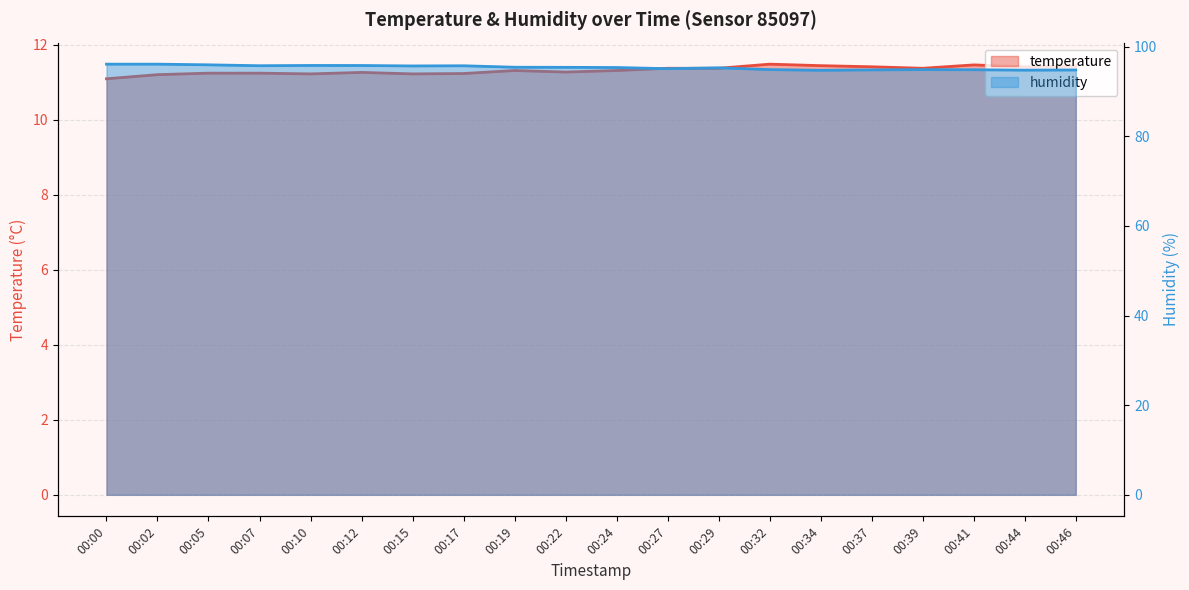

What are all the series names shown in the legend?

temperature, humidity